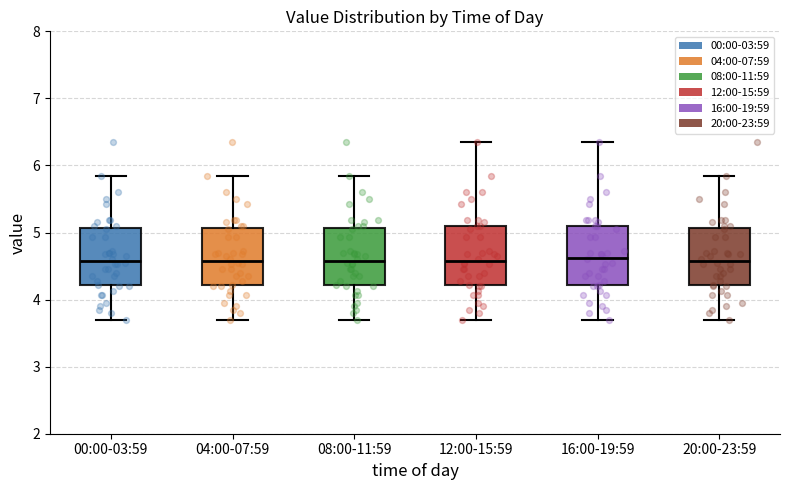

Reading left to right, read every box against the y-axis: the position of its median line, the range the box covers, and the ends of its whiskers. The values are not printed on the chart, so give them approximately, as read against the axis.

00:00-03:59: median 4.6, box 4.2 to 5.1, whiskers 3.7 to 5.9
04:00-07:59: median 4.6, box 4.2 to 5.1, whiskers 3.7 to 5.9
08:00-11:59: median 4.6, box 4.2 to 5.1, whiskers 3.7 to 5.9
12:00-15:59: median 4.6, box 4.2 to 5.1, whiskers 3.7 to 6.4
16:00-19:59: median 4.6, box 4.2 to 5.1, whiskers 3.7 to 6.4
20:00-23:59: median 4.6, box 4.2 to 5.1, whiskers 3.7 to 5.9